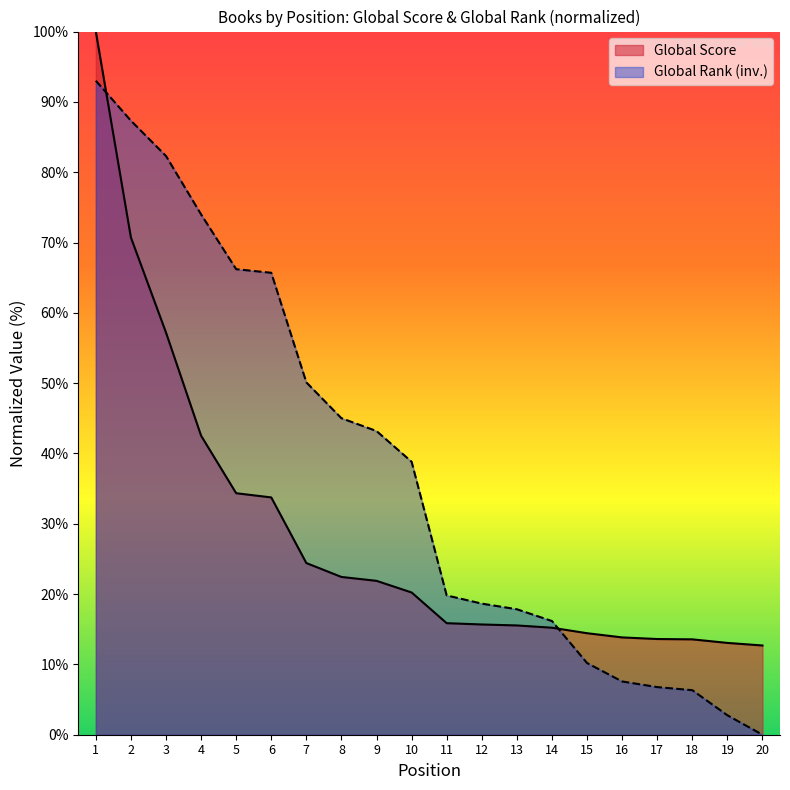

List the series in order of their overall mean, lowest first.

Global Score, Global Rank (inv.)